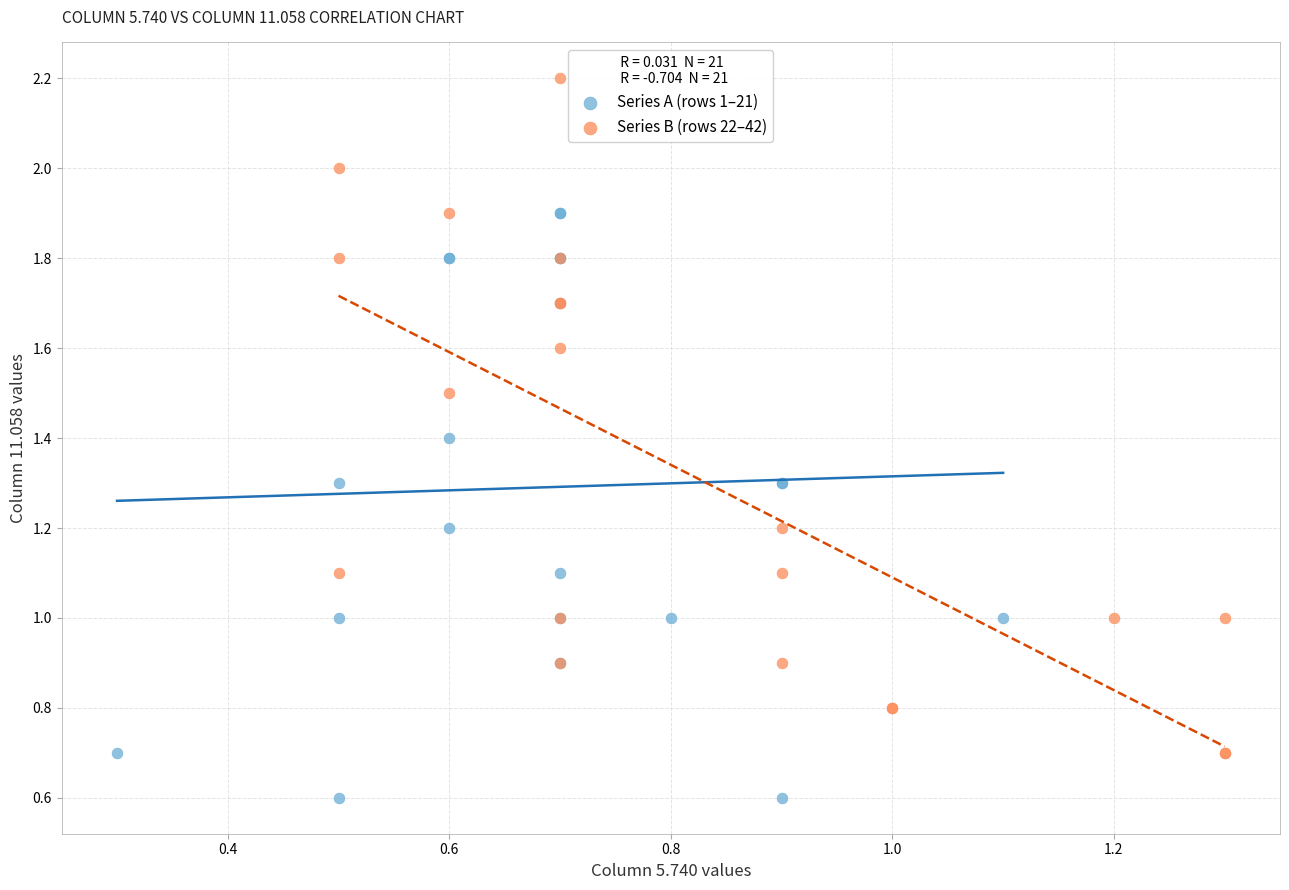

Which series reaches the minimum Y coordinate?

Series A (rows 1–21)